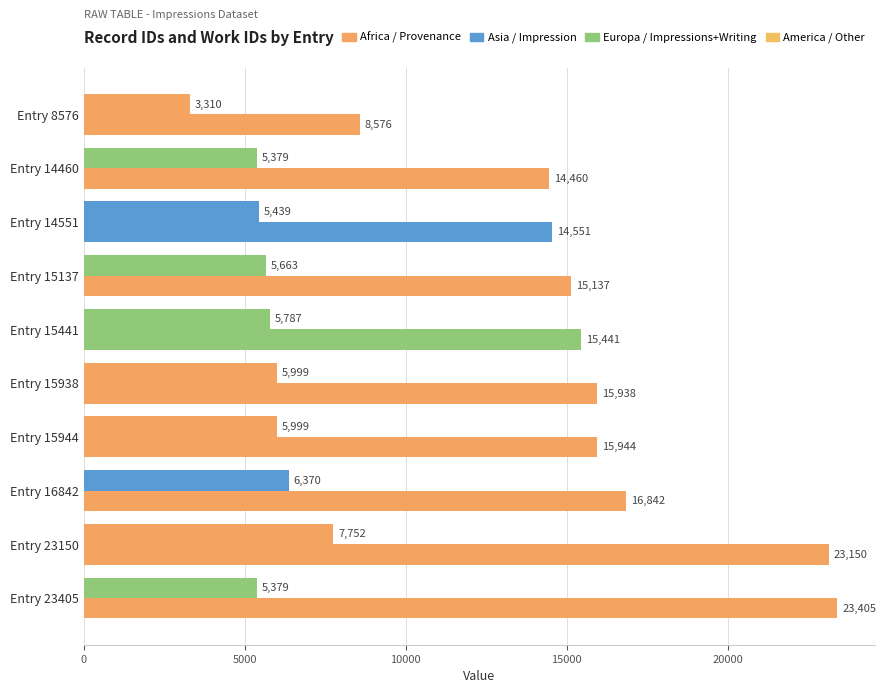

Count the number of categories in the chart.

10